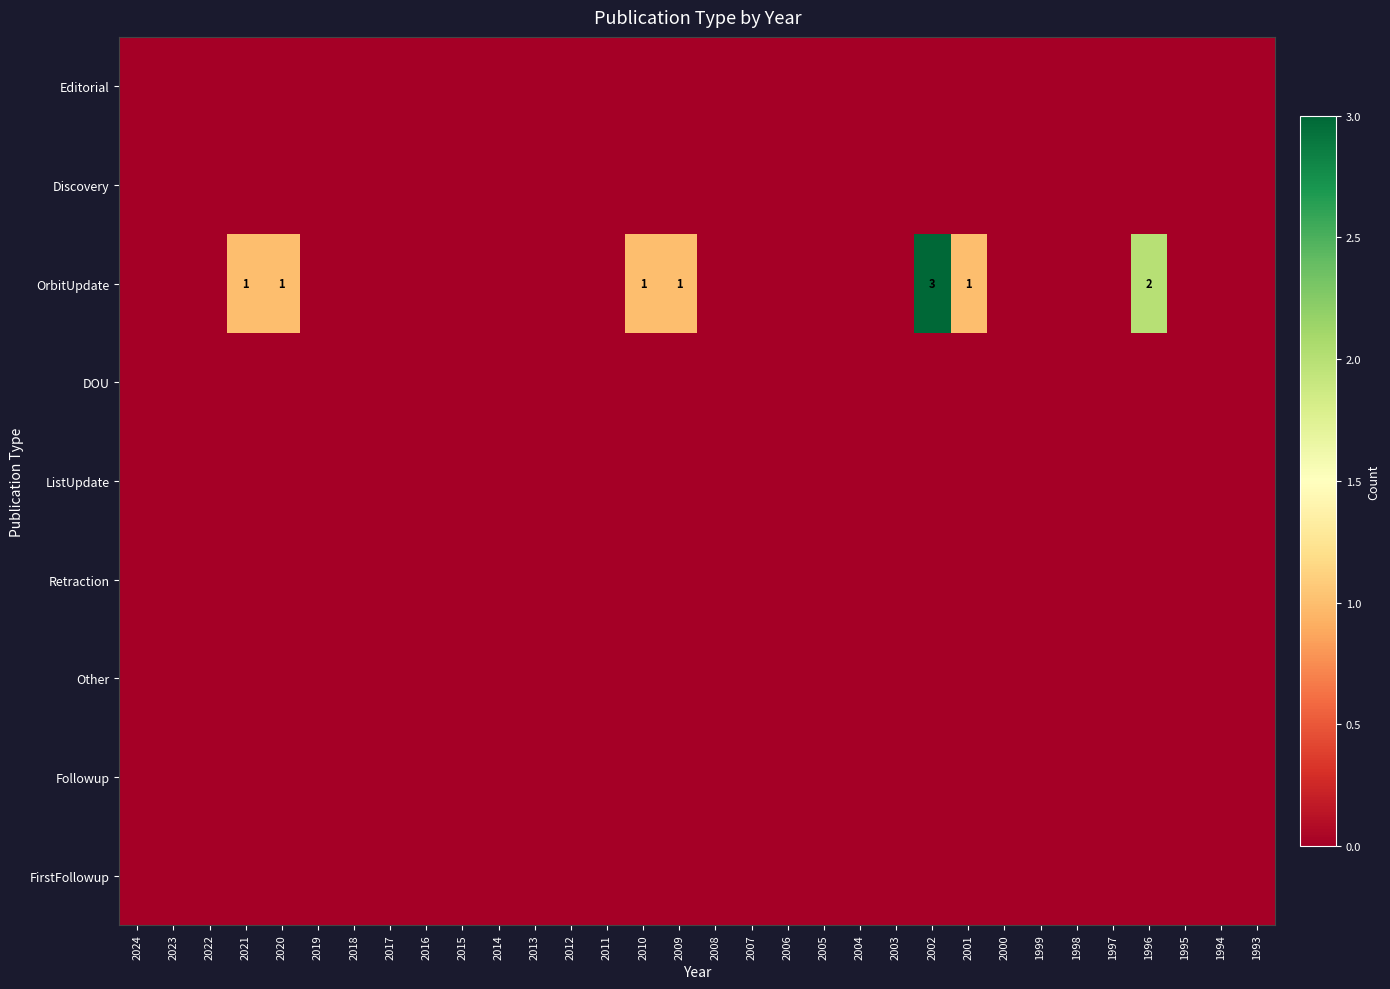

Which series changed the most between 2024 and 2013?

Editorial